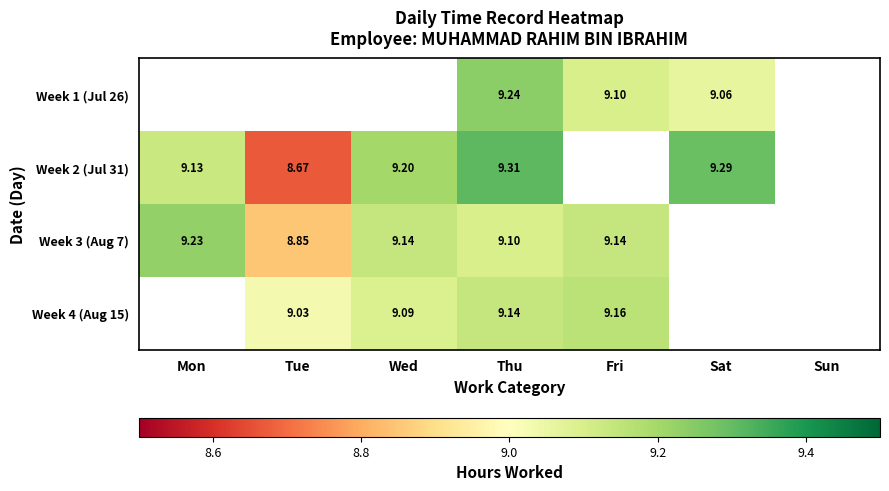

Is the value of Week 2 (Jul 31) at Tue greater than the value of Week 3 (Aug 7) at Tue?

No